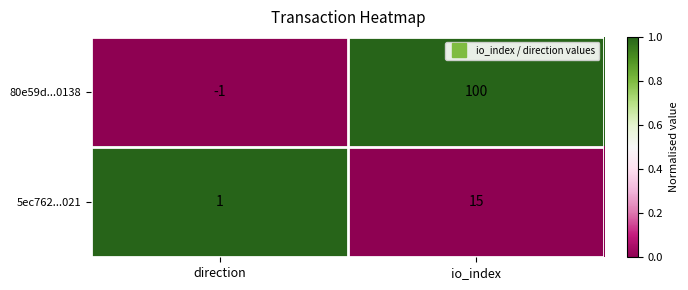

Which series has the largest range (max minus min)?

80e59d...0138